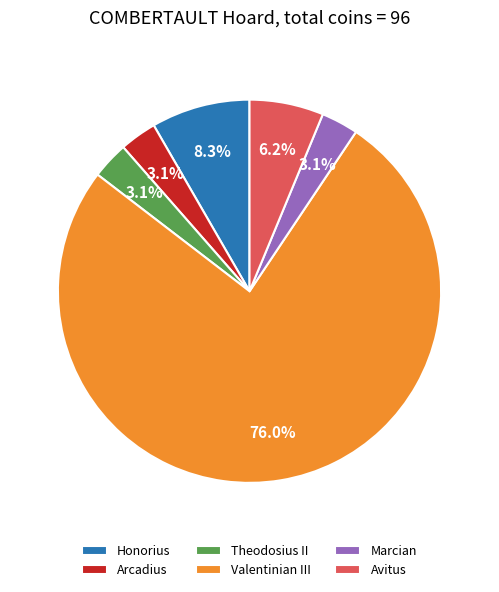

How many slices are in this pie chart?

6